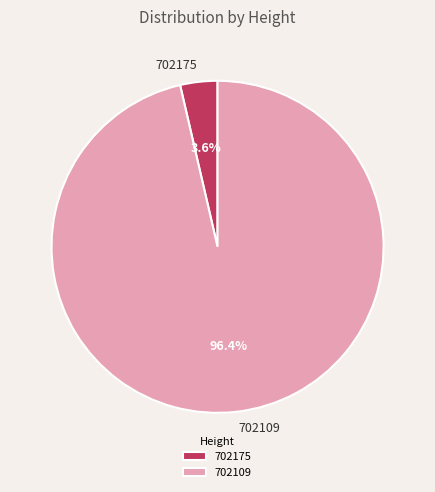

Between 702175 and 702109, which is larger?

702109